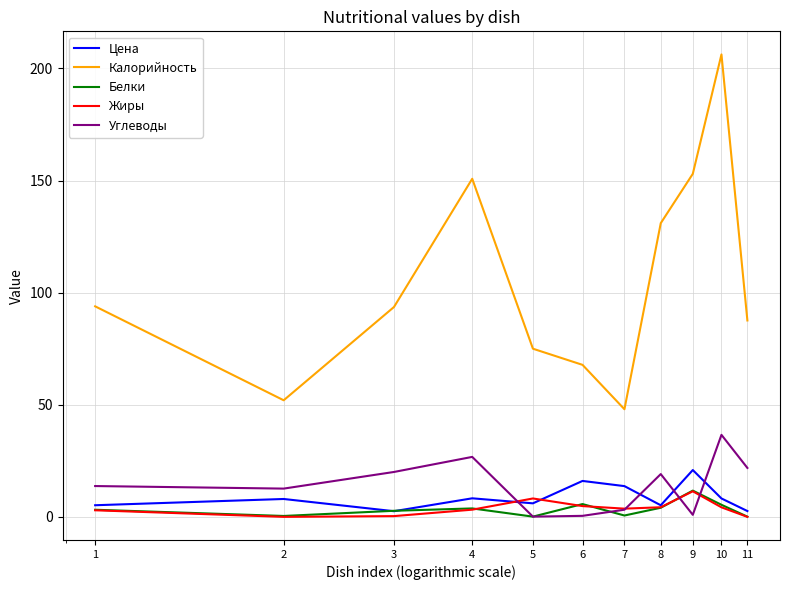

Which series has the largest total across all categories?

Калорийность